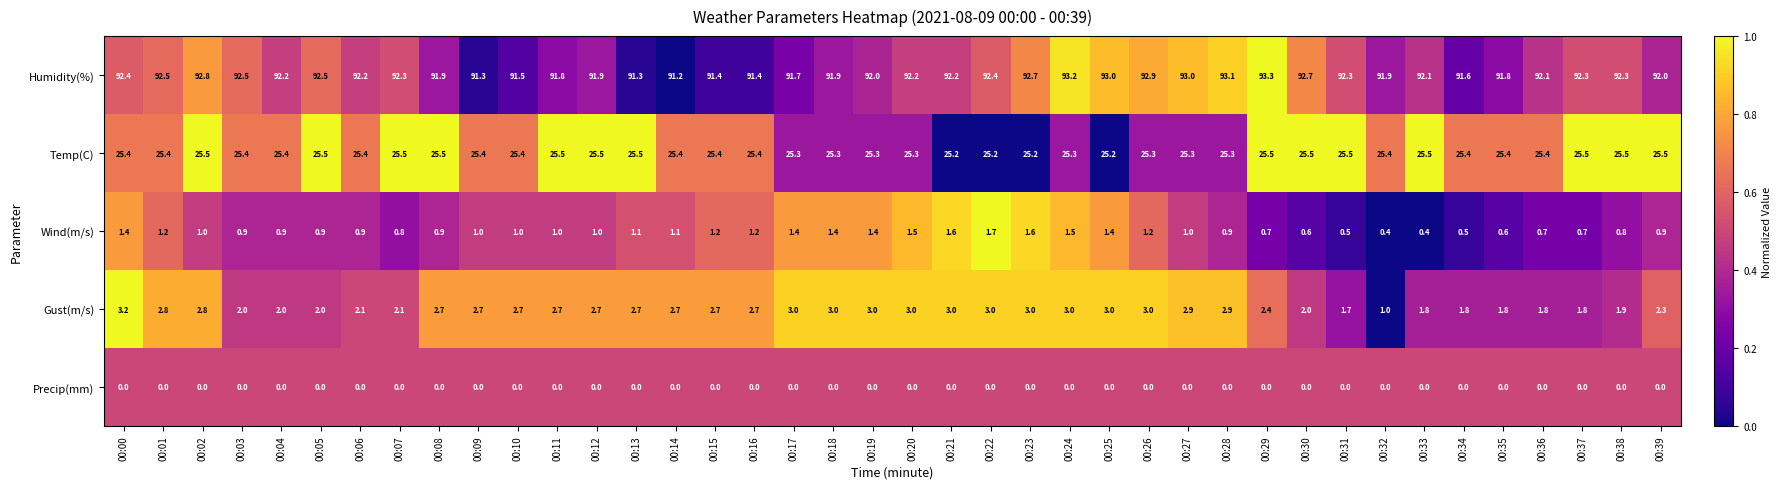

At how many categories does at least one series exceed 0?

40